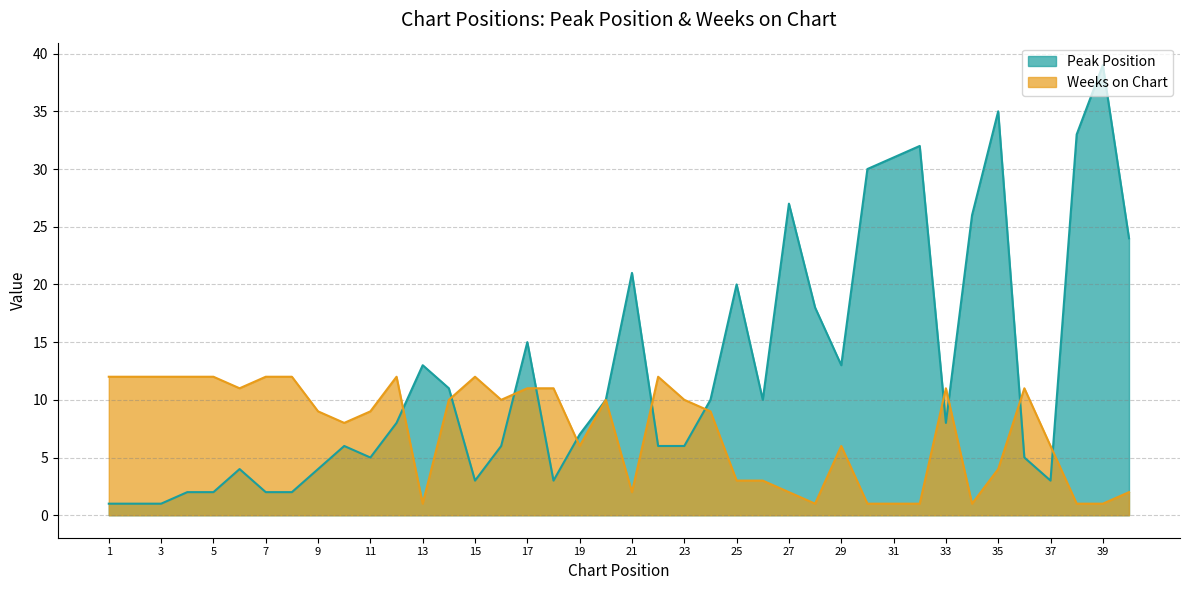

Where is the first local maximum for Weeks on Chart?

12